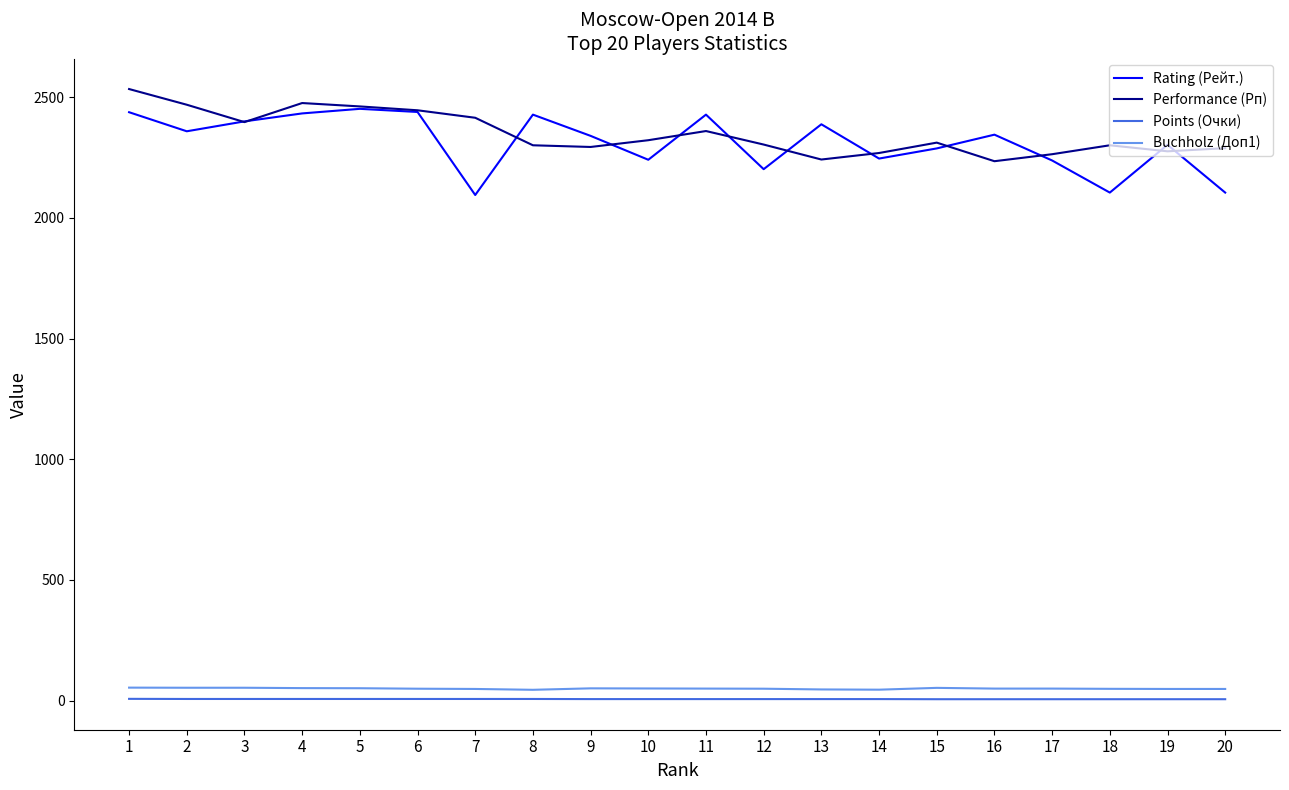

Is the value of Buchholz (Доп1) at 6 greater than the value of Performance (Рп) at 16?

No